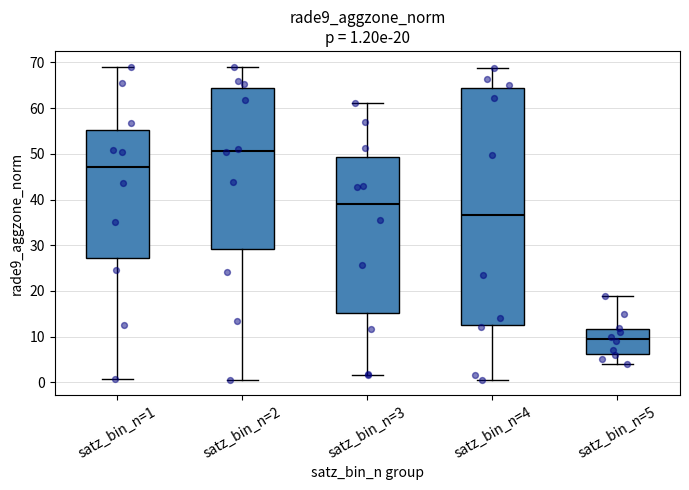

Which box is the tallest, from its lower edge to its upper edge?

satz_bin_n=4